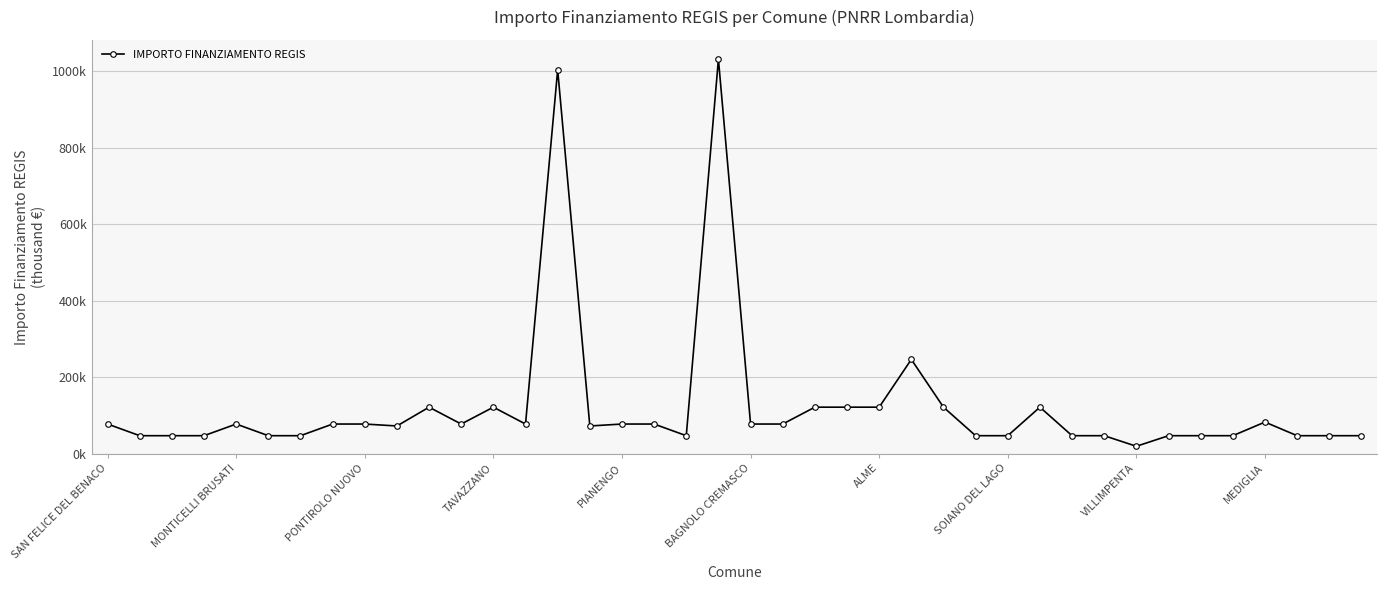

Reading right to left, extract all data points from this chart.

47.4	47.4	47.4	83.0	47.4	47.4	47.4	19.8	47.4	47.4	122.0	47.4	47.4	122.0	246.8	122.0	122.0	122.0	77.9	77.9	1031.6	47.4	77.9	77.9	72.8	1003.9	77.9	122.0	77.9	122.0	72.8	77.9	77.9	47.4	47.4	77.9	47.4	47.4	47.4	77.9